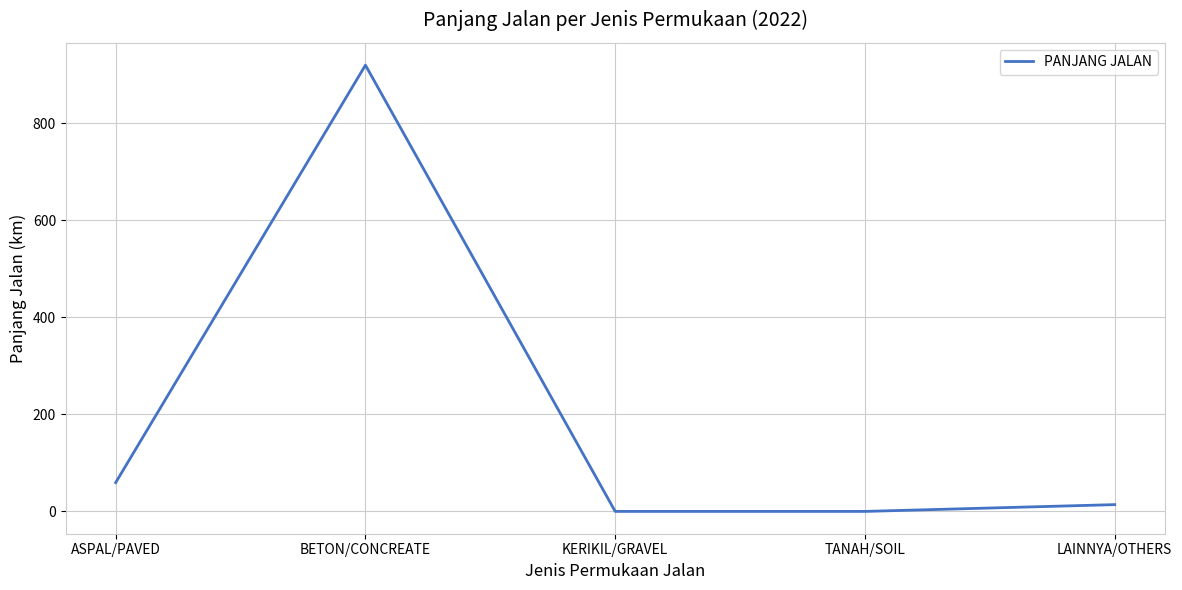

What is the change in value from ASPAL/PAVED to BETON/CONCREATE?

+859.9